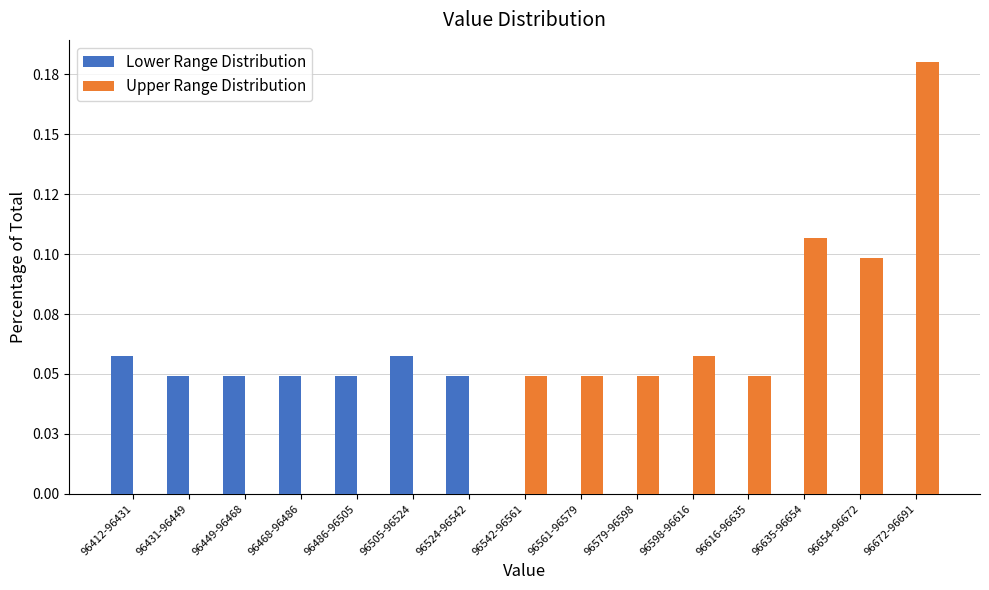

Are the bars grouped side by side (vs. stacked)?

Yes